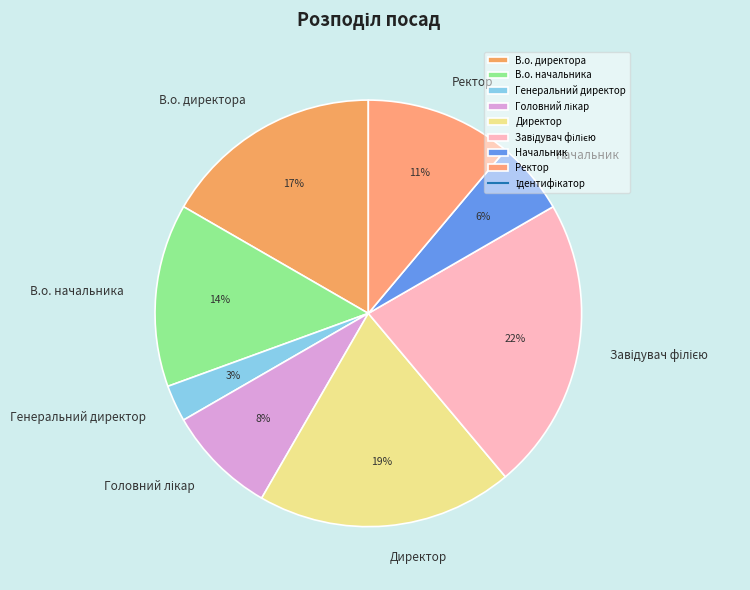

Is there a majority slice in this chart?

No